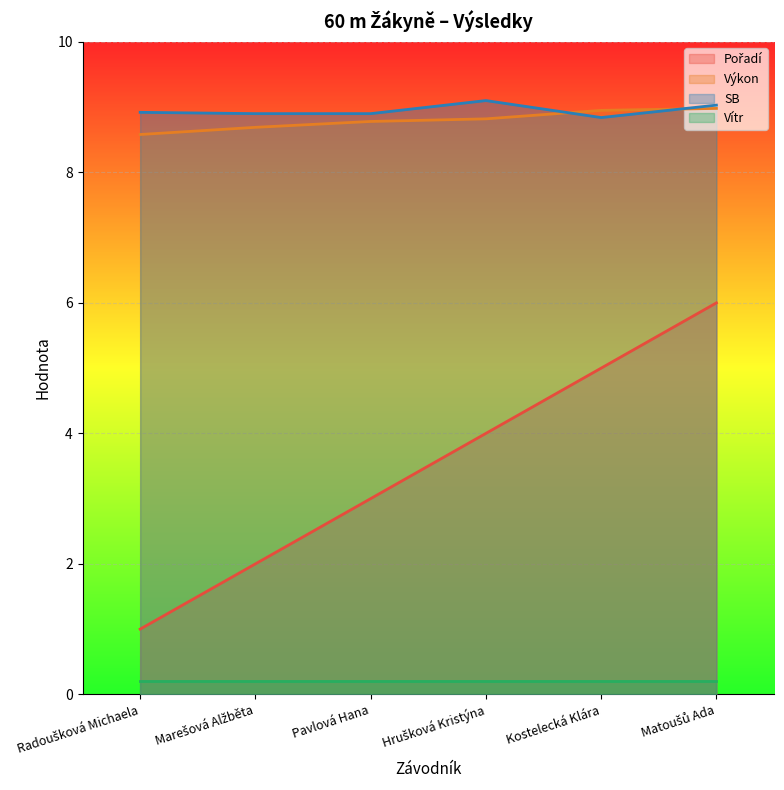

True or false: Výkon and Pořadí intersect in this chart.

False